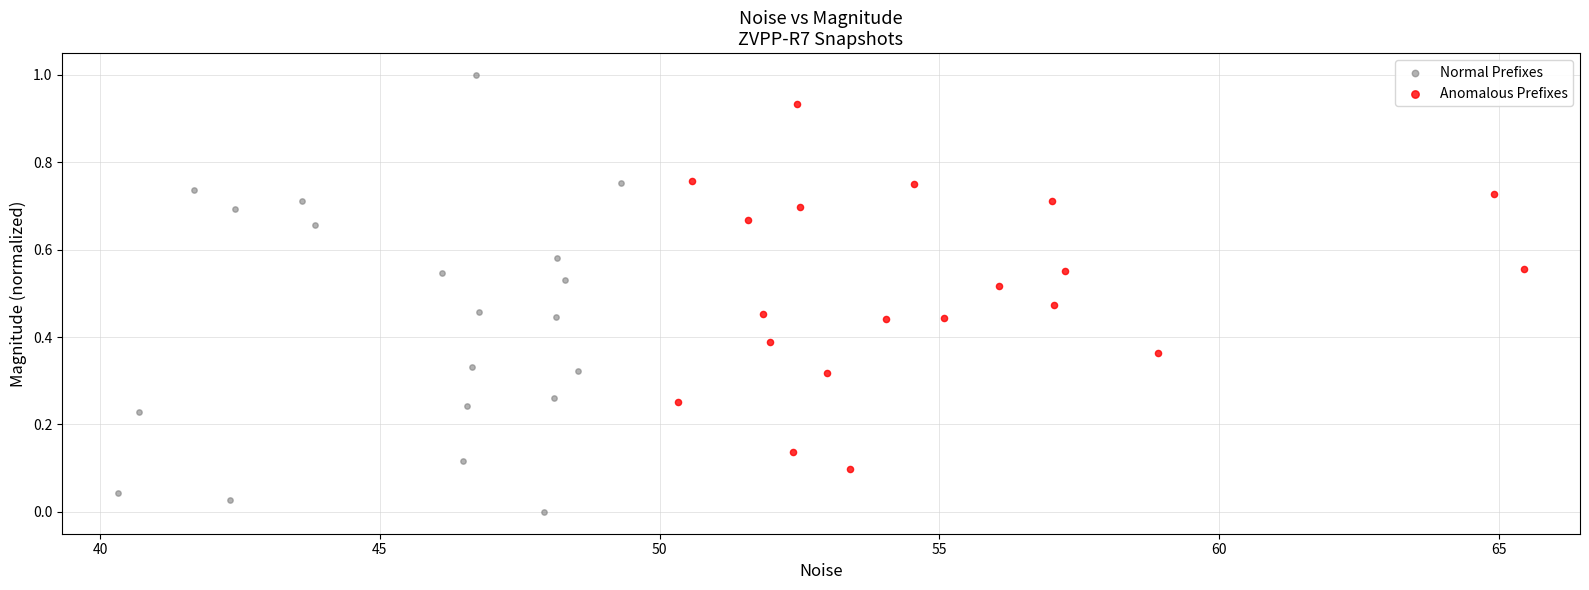

Which series has the largest Y range (max minus min)?

Normal Prefixes